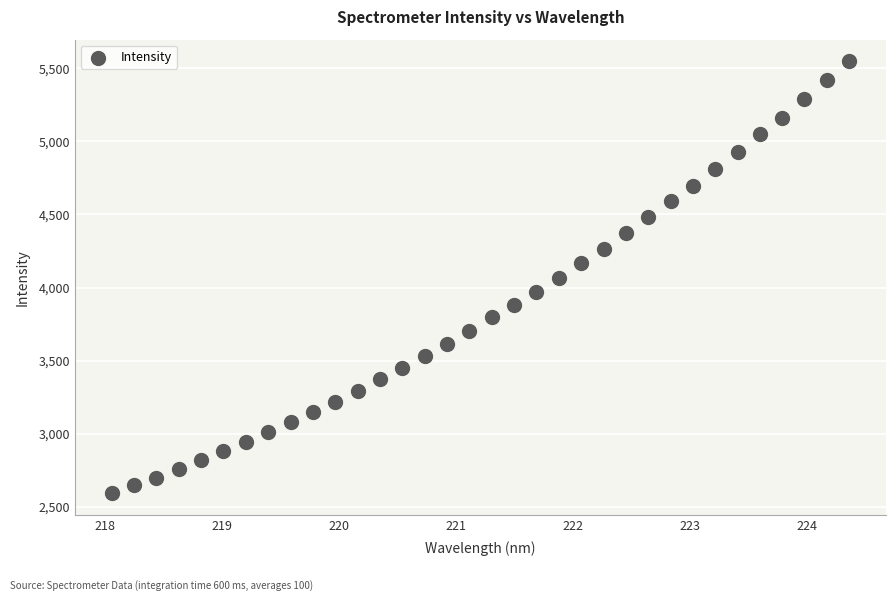

What is the range of Y values (max minus min)?

2959.4